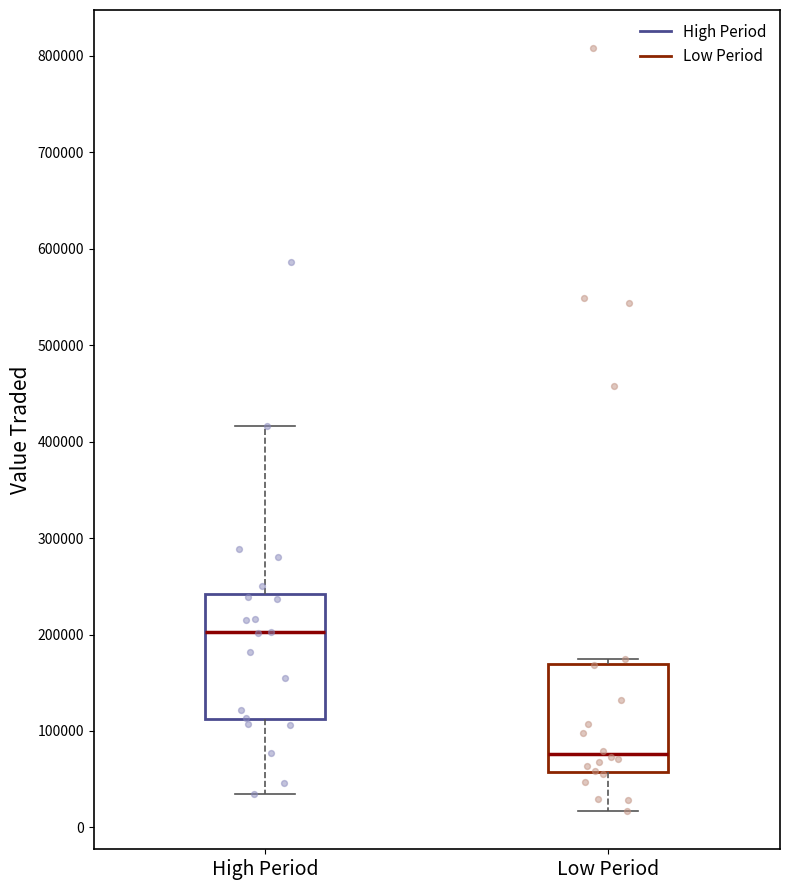

Which box is the tallest, from its lower edge to its upper edge?

High Period